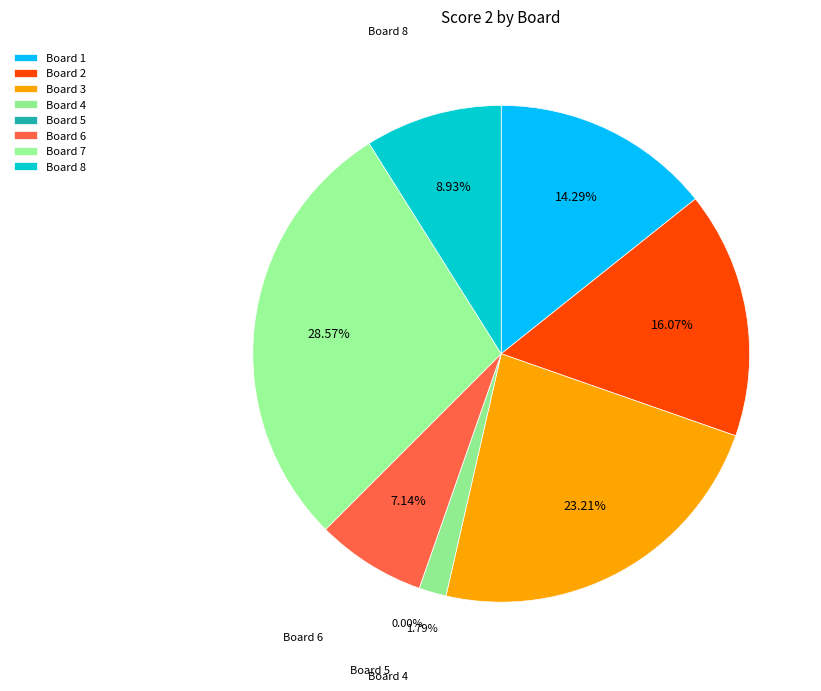

Which category has the biggest portion of the pie?

Board 7